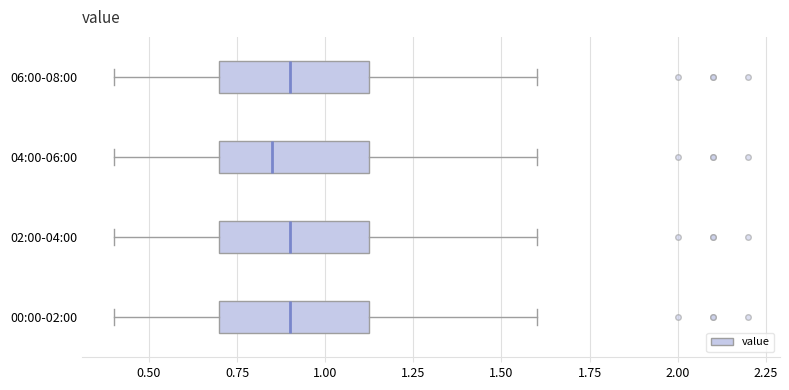

Reading bottom to top, transcribe this box plot: for each box, give where its median line is, the range the box spans, and where its two whiskers end, as read against the x-axis. The values are not printed on the chart, so give them approximately, as read against the axis.

00:00-02:00: median 0.90, box 0.70 to 1.15, whiskers 0.40 to 1.60
02:00-04:00: median 0.90, box 0.70 to 1.15, whiskers 0.40 to 1.60
04:00-06:00: median 0.85, box 0.70 to 1.15, whiskers 0.40 to 1.60
06:00-08:00: median 0.90, box 0.70 to 1.15, whiskers 0.40 to 1.60